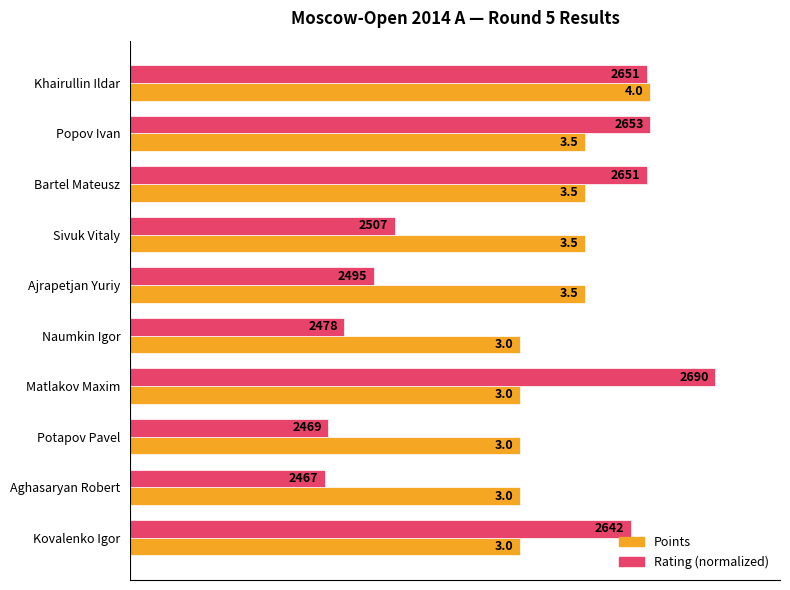

Count the Rating (normalized) values in the range 1 to 3.

5